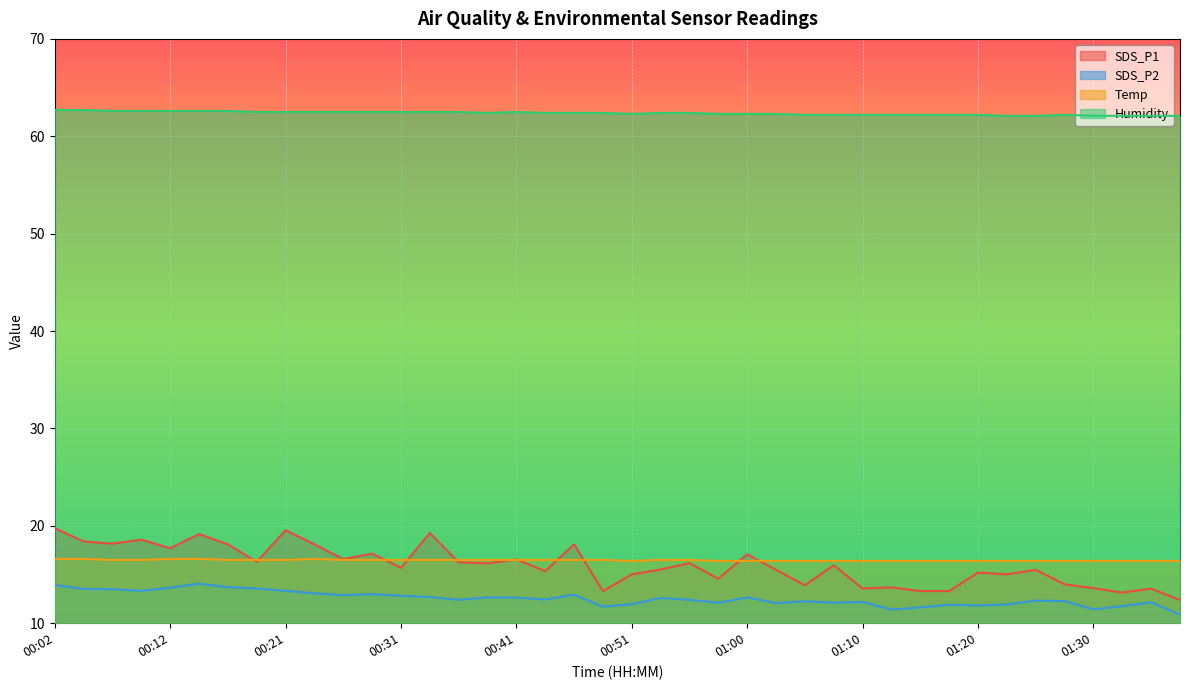

Between 00:04 and 01:00, which is larger?

00:04